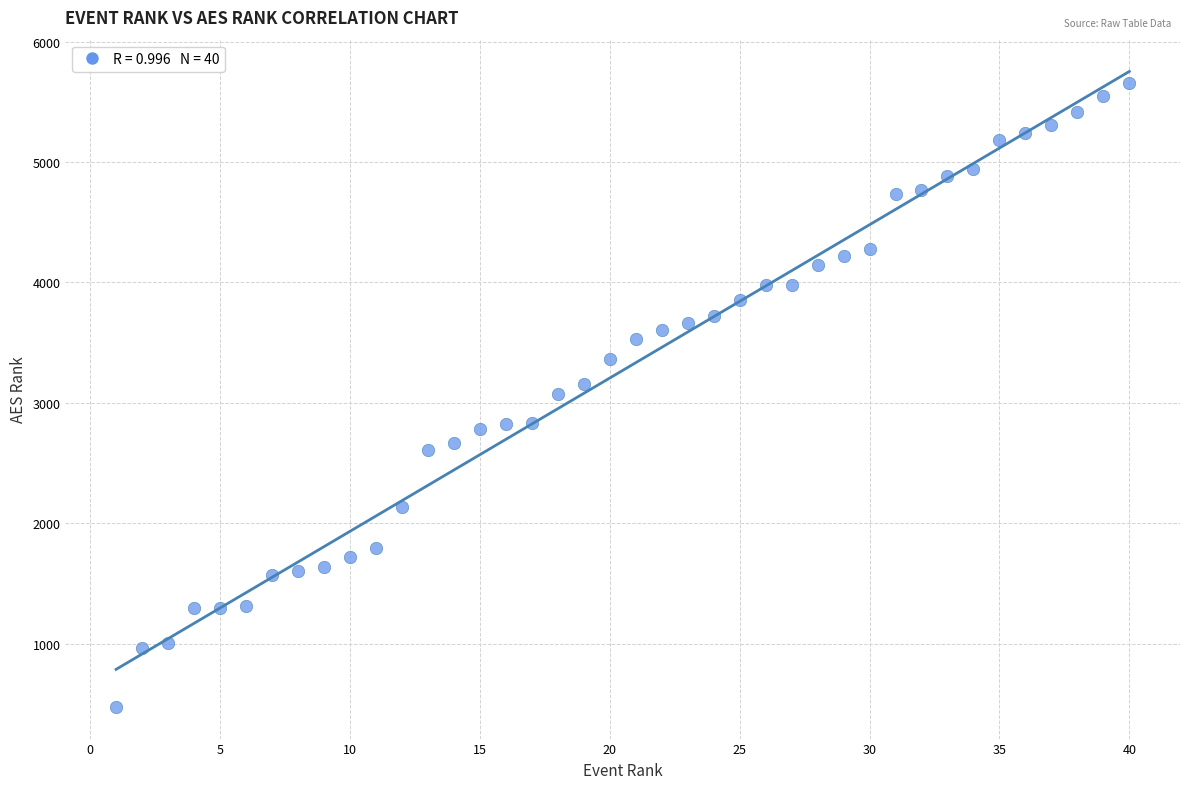

What is the range of Y values (max minus min)?

5181